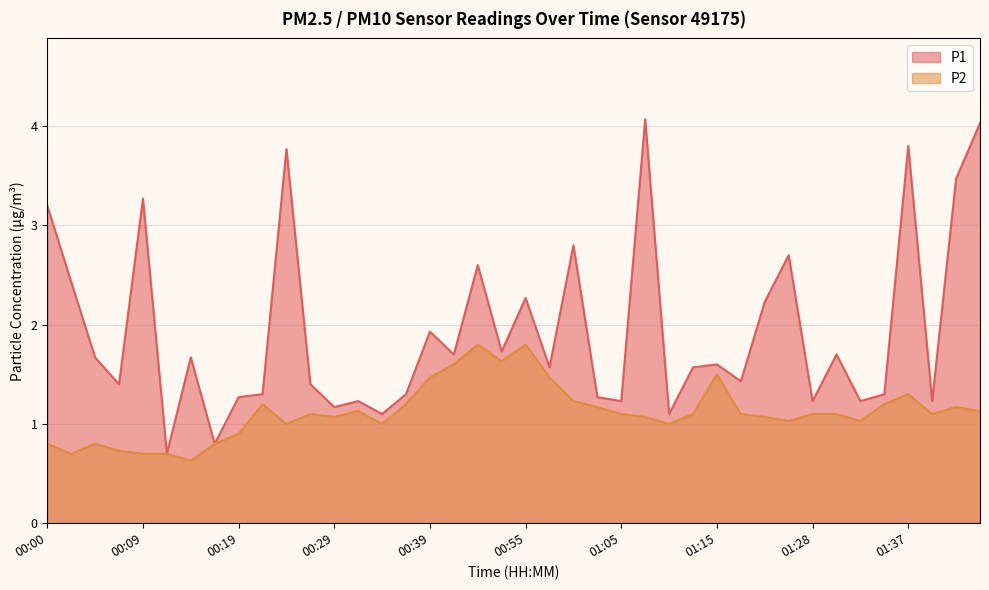

How many categories are shown in the chart?

40